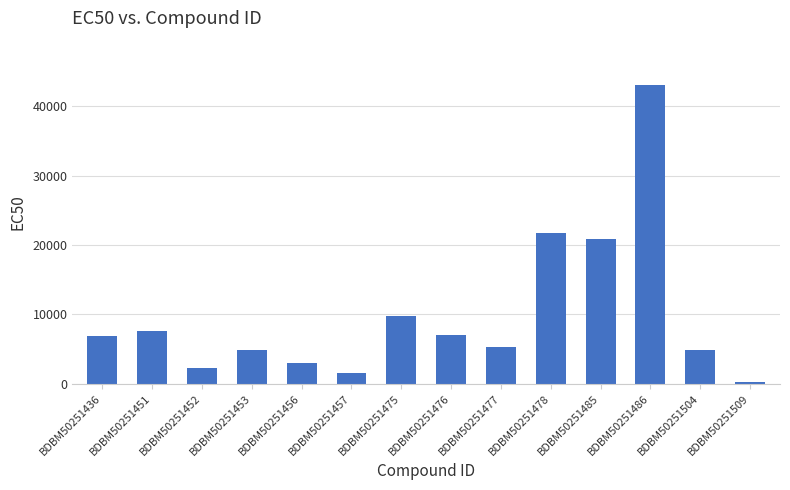

Which category has the highest value across all series?

BDBM50251486